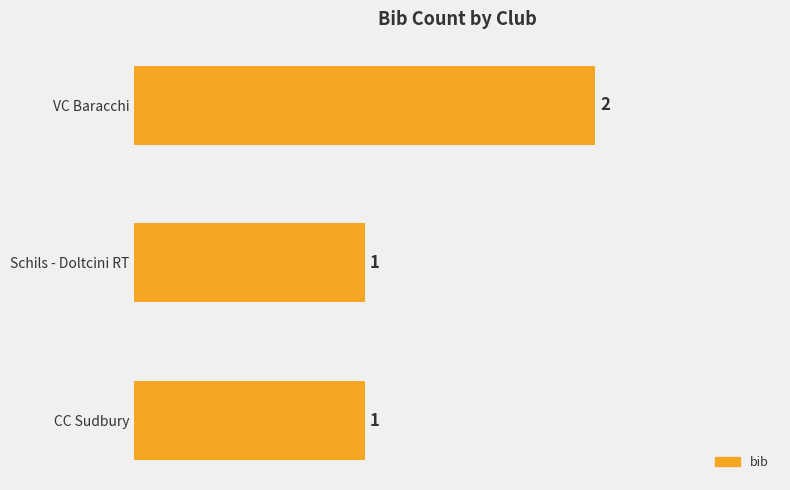

What is the average value?

1